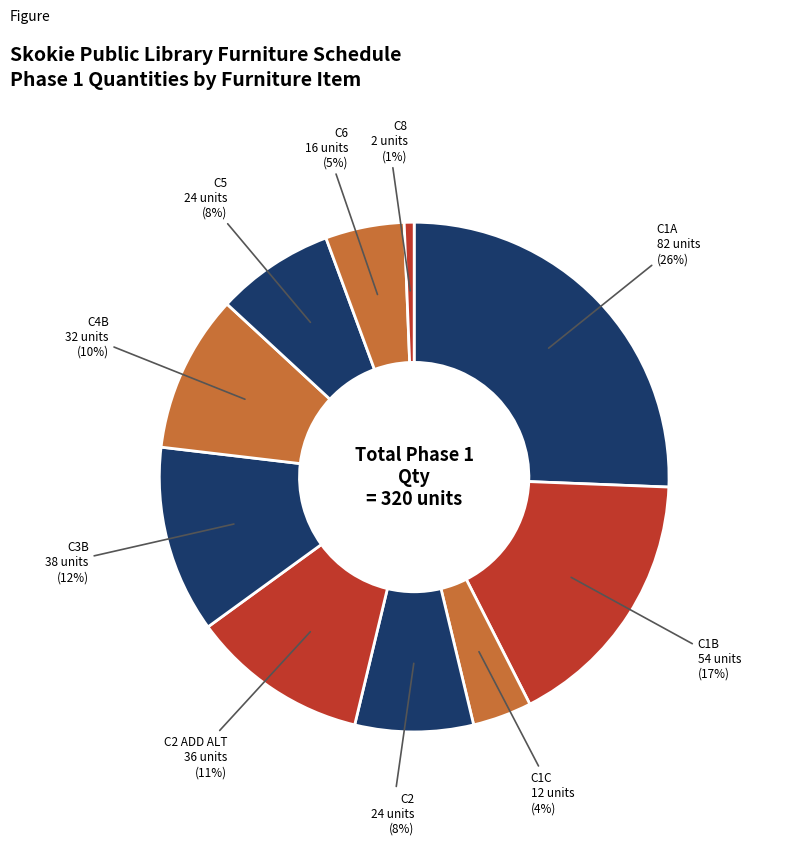

To the nearest percent, what is the difference between the largest and smallest slice percentages?

25%